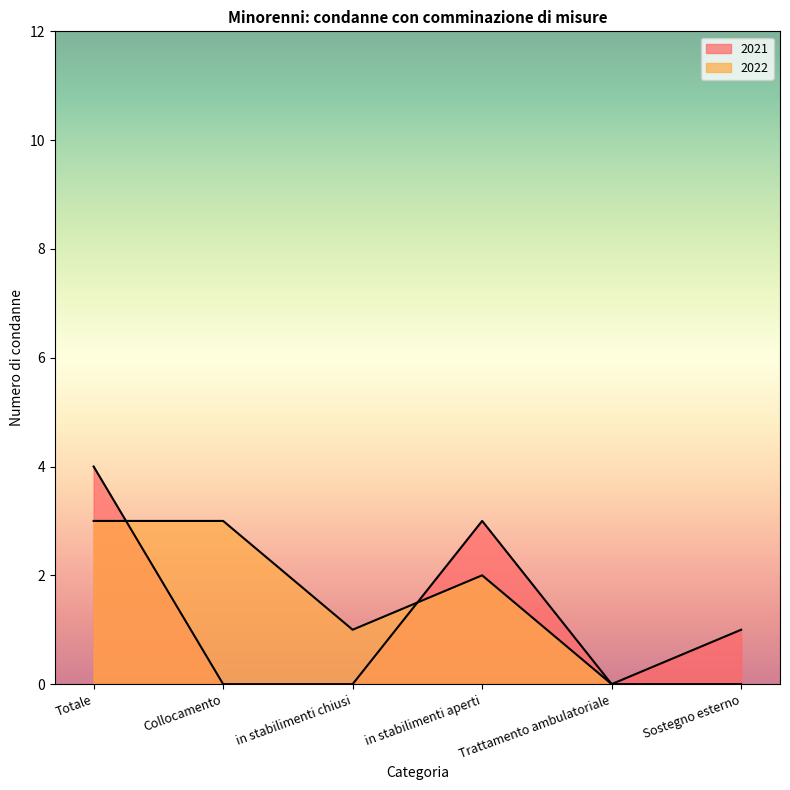

Count the 2021 values in the range 0 to 3.

5